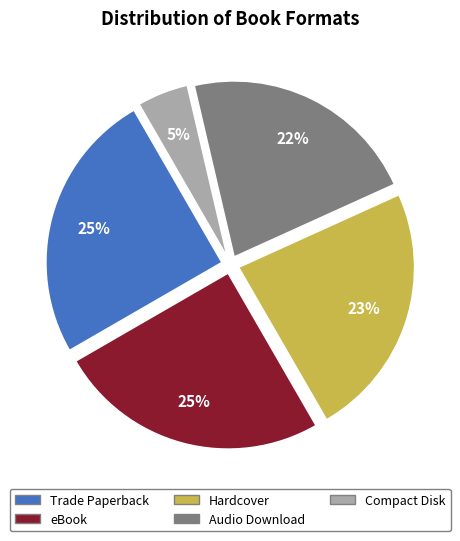

What percentage is the Audio Download slice, to the nearest percent?

22%